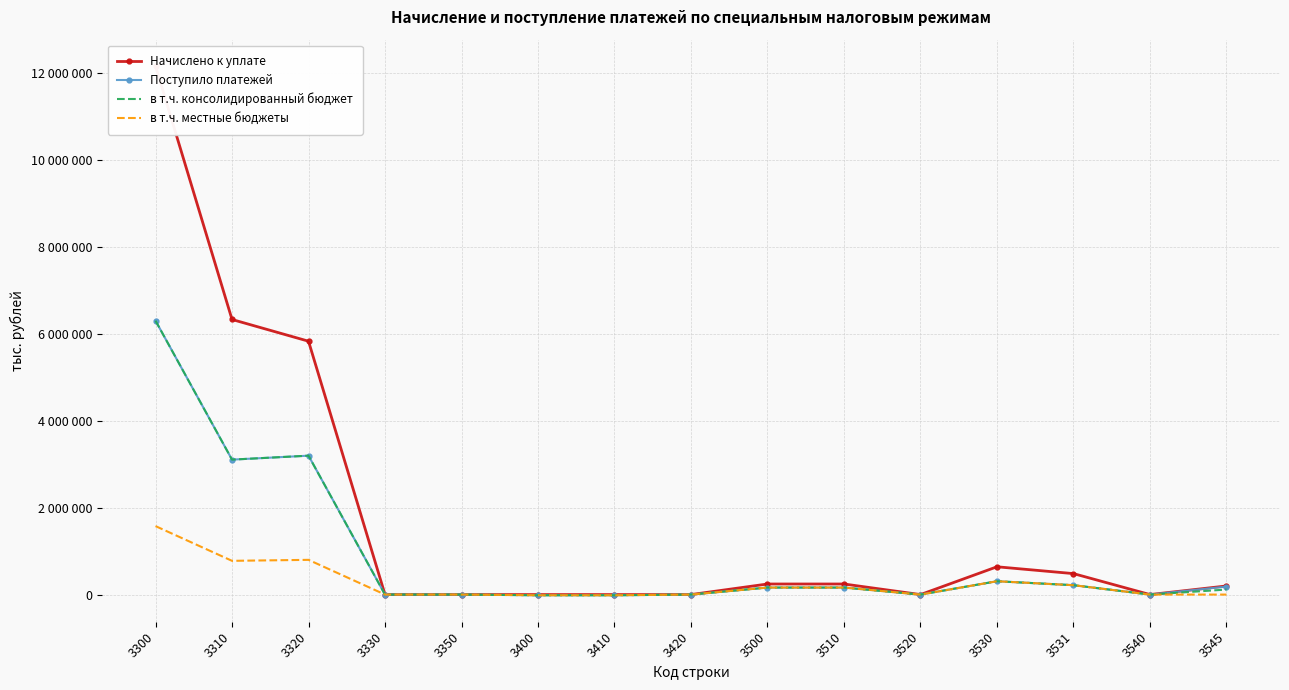

True or false: в т.ч. местные бюджеты has a value of 305244 at 3531.

False